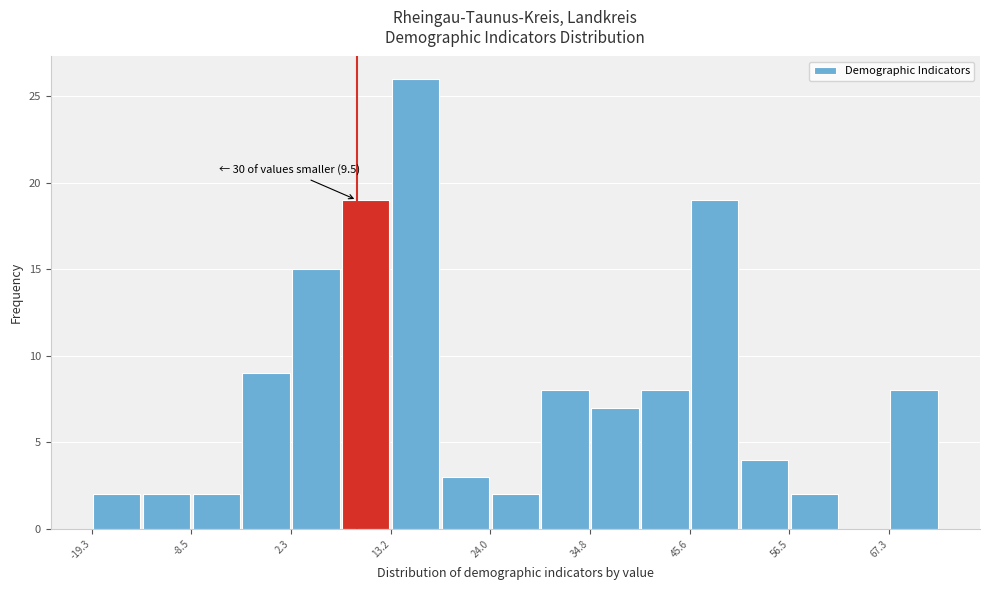

Read against the x-axis, roughly where is the centre of the tallest bar?

16